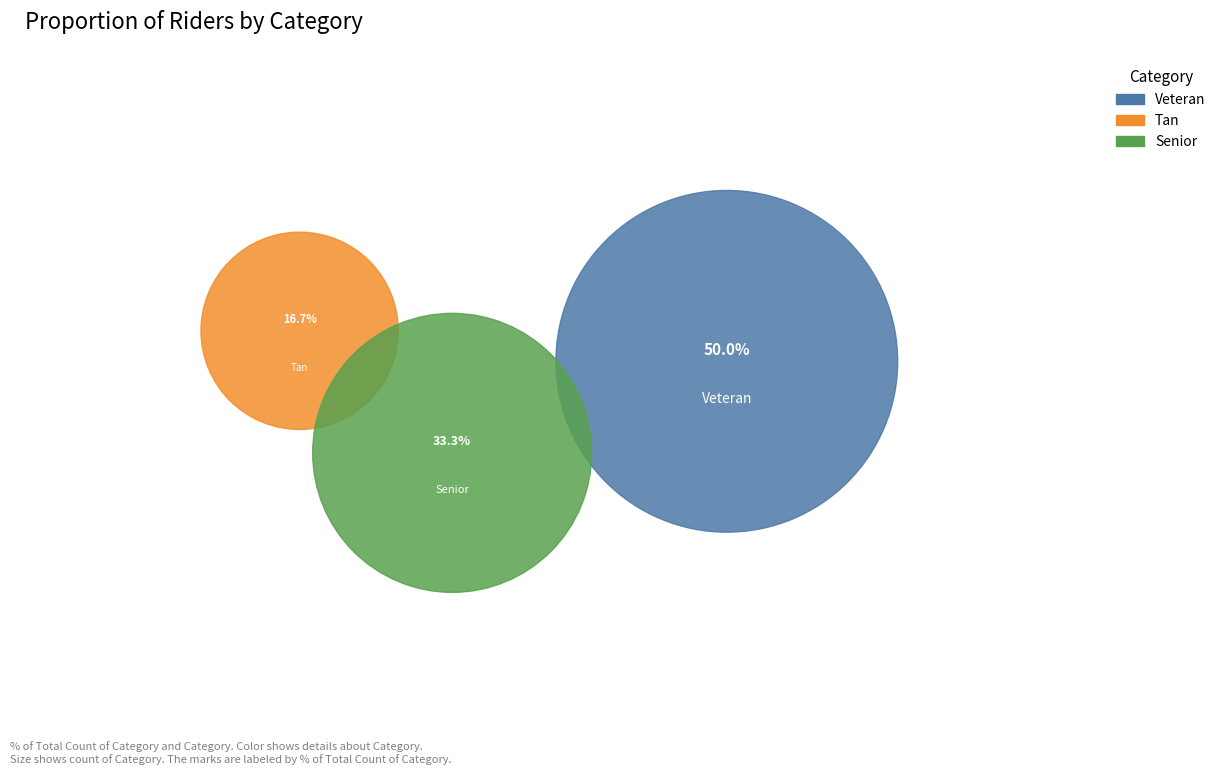

True or false: Veteran accounts for 62% of the total.

False